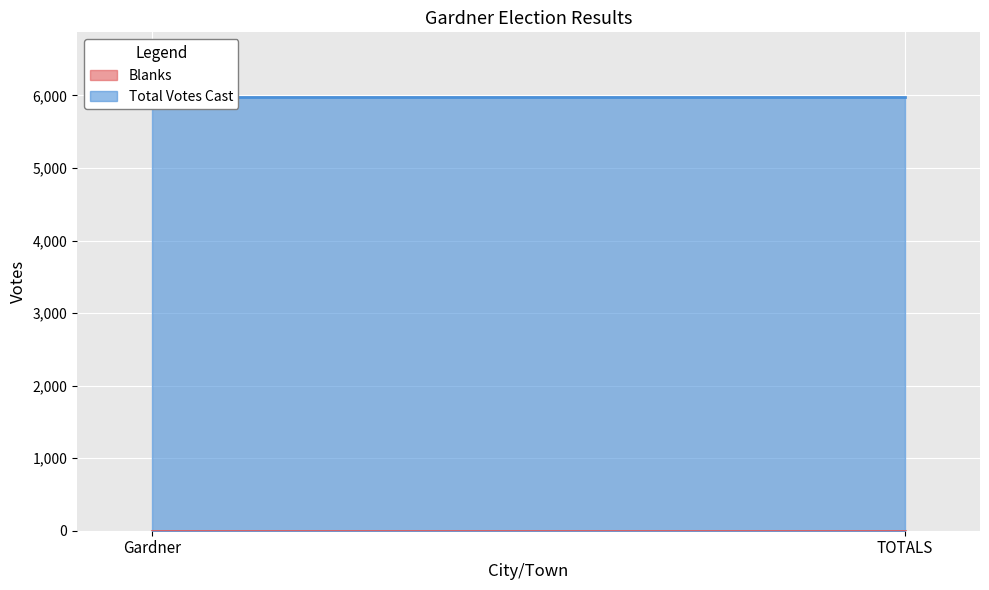

What is the highest value of the Total Votes Cast series?

5974